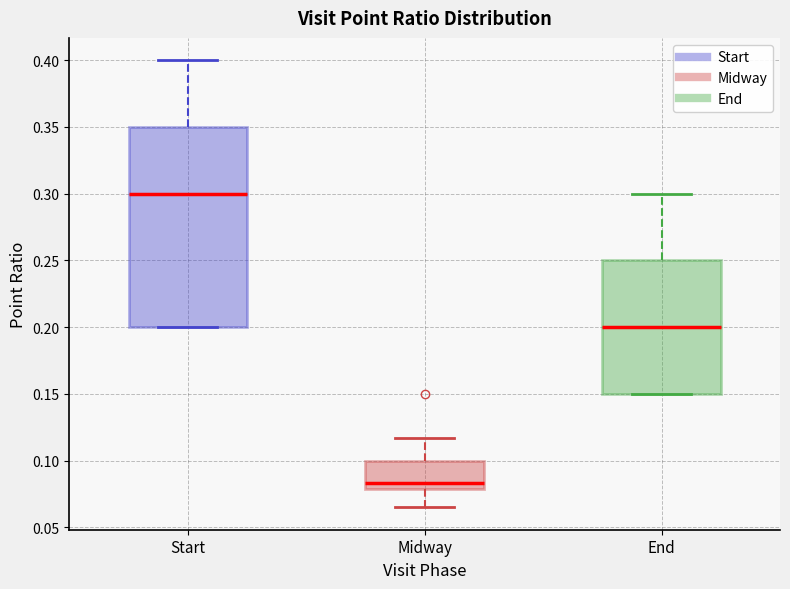

Reading left to right, transcribe this box plot: for each box, give where its median line is, the range the box spans, and where its two whiskers end, as read against the y-axis. The values are not printed on the chart, so give them approximately, as read against the axis.

Start: median 0.300, box 0.200 to 0.350, whiskers 0.200 to 0.400
Midway: median 0.085, box 0.080 to 0.100, whiskers 0.065 to 0.115
End: median 0.200, box 0.150 to 0.250, whiskers 0.150 to 0.300